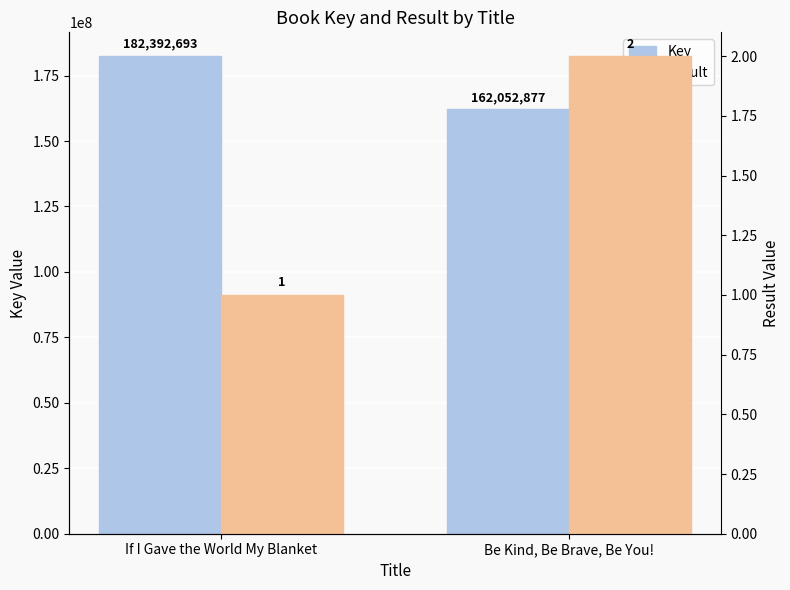

What is the sum of all Key values?

344445570